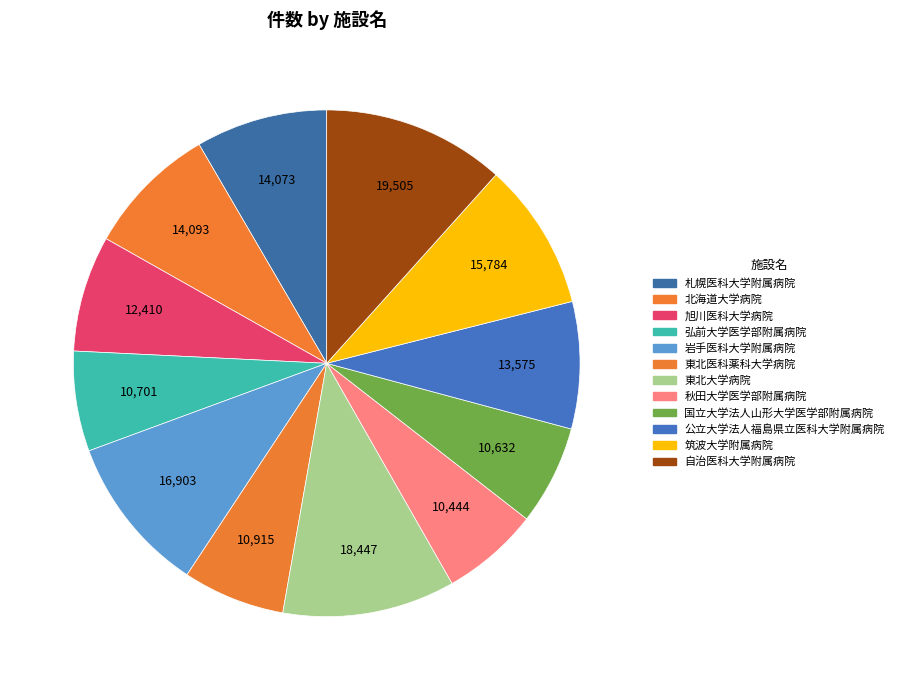

Count the number of slices in the pie.

12